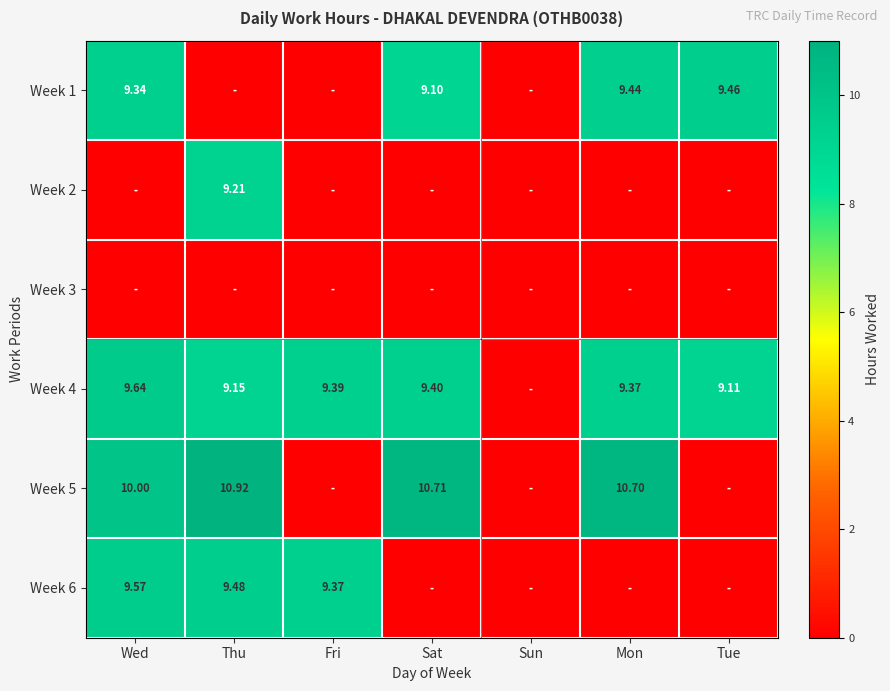

The Week 5 series shows 10.7 at Mon. True or false?

True